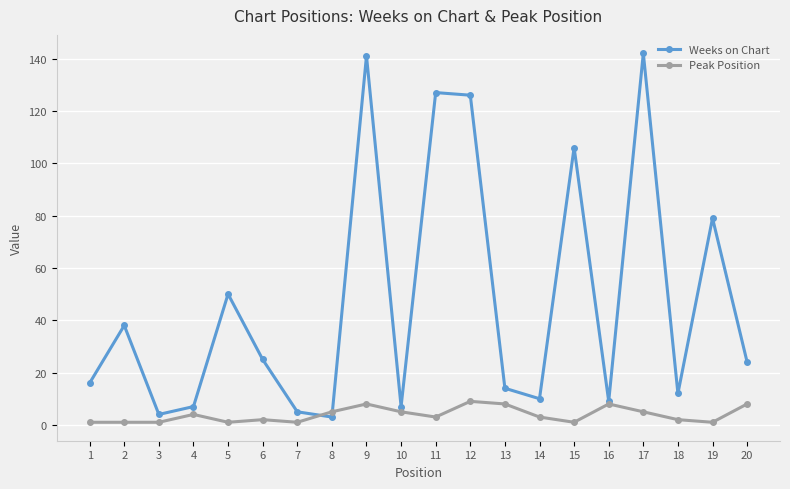

What is the difference between the maximum and minimum values in the Weeks on Chart series?

139